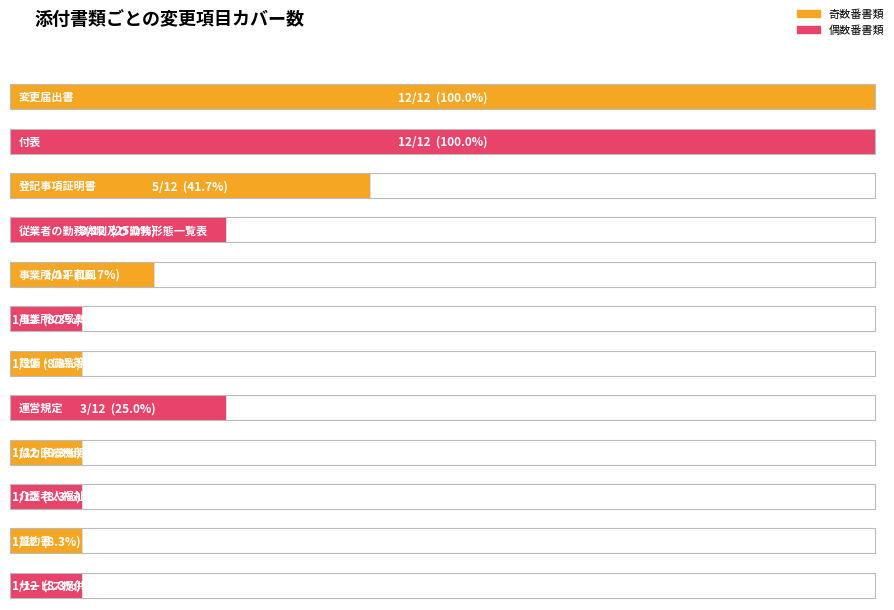

Is it true that 付表 equals 10 at 設備・備品等に係る一覧表?

False